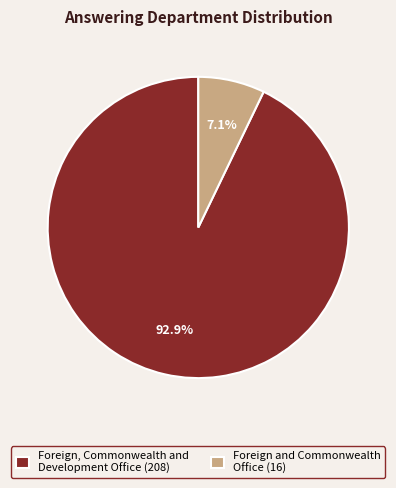

What percentage do Foreign, Commonwealth and Development Office (208) and Foreign and Commonwealth Office (16) together represent?

100.0%